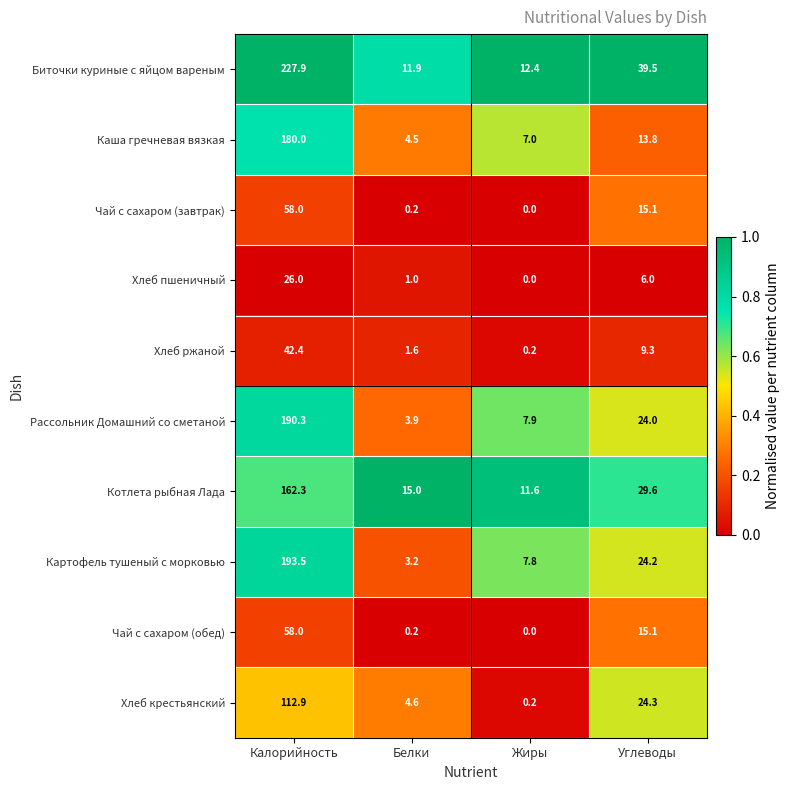

How many distinct data groups are displayed?

10